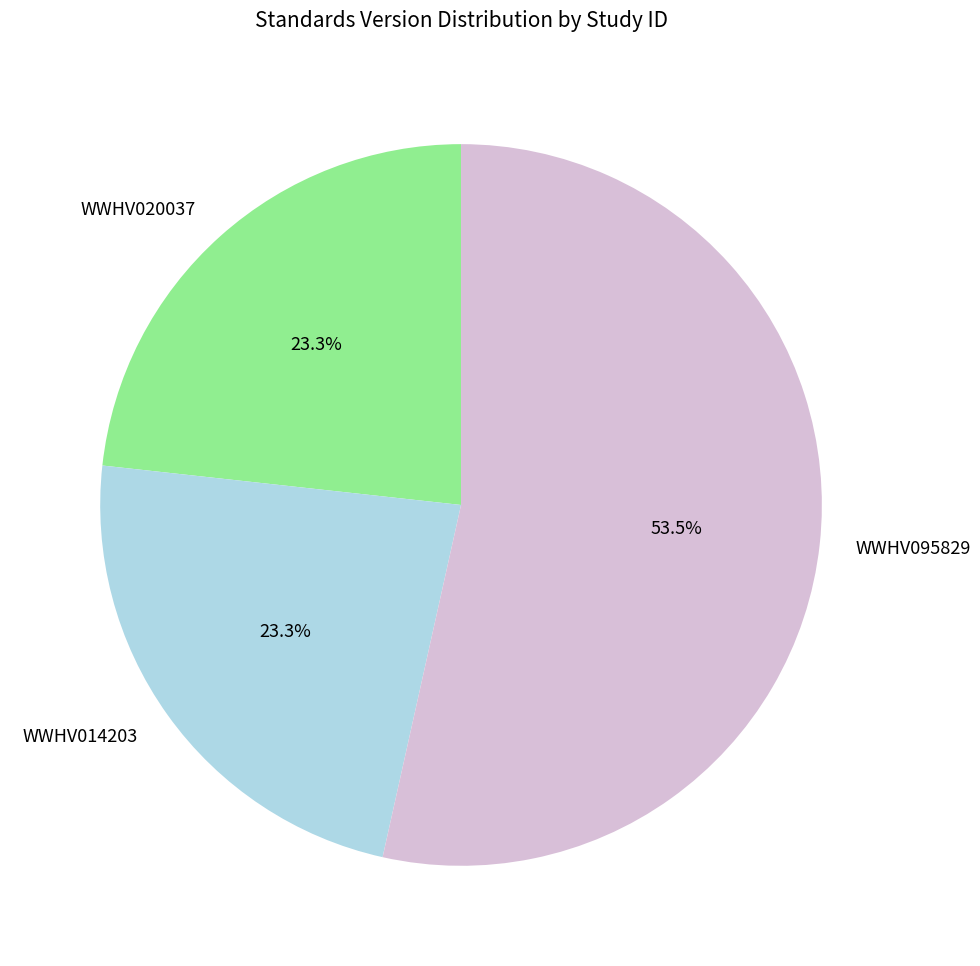

Is it true that WWHV020037 is 30% of the pie?

False